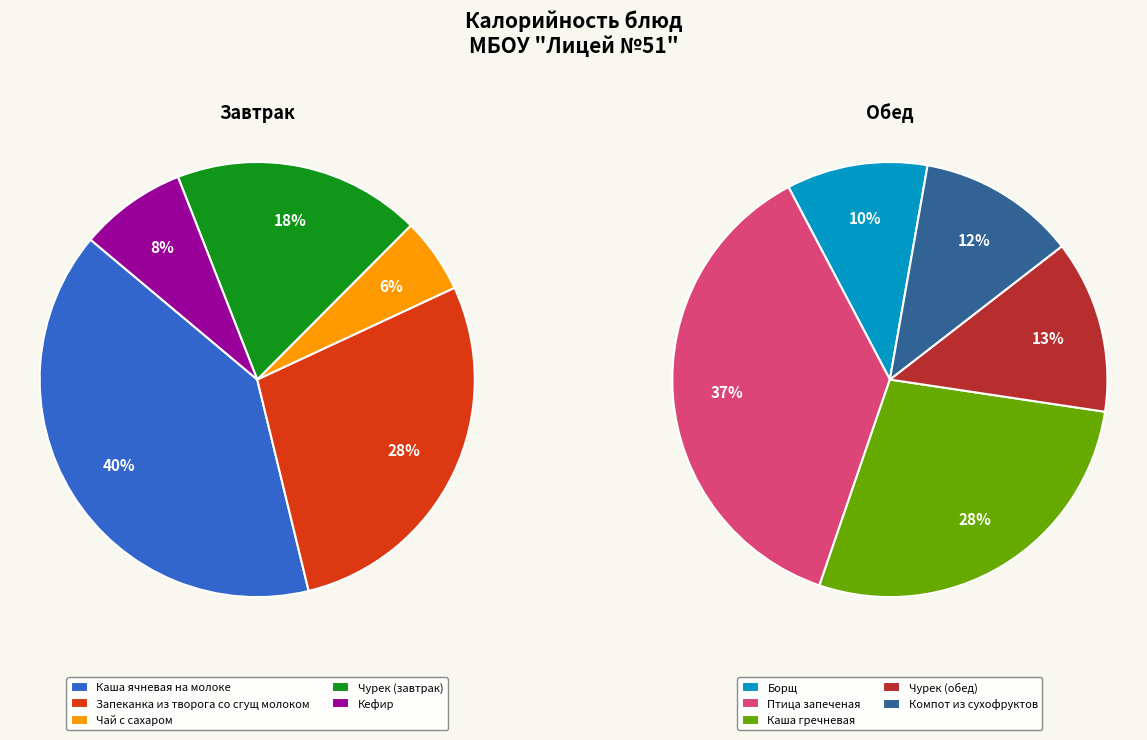

Which slice is the smallest?

Чай с сахаром